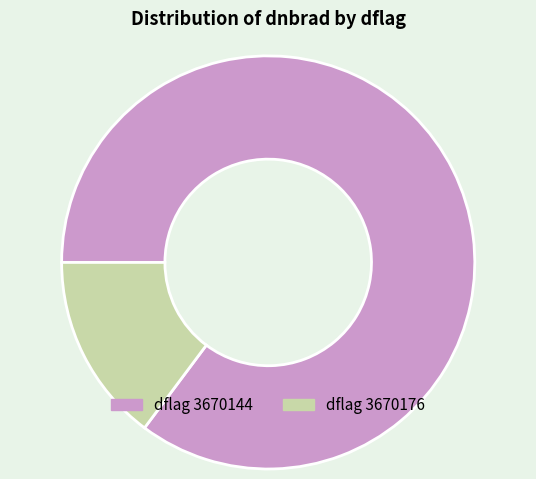

True or false: dflag 3670176 accounts for 15% of the total.

True